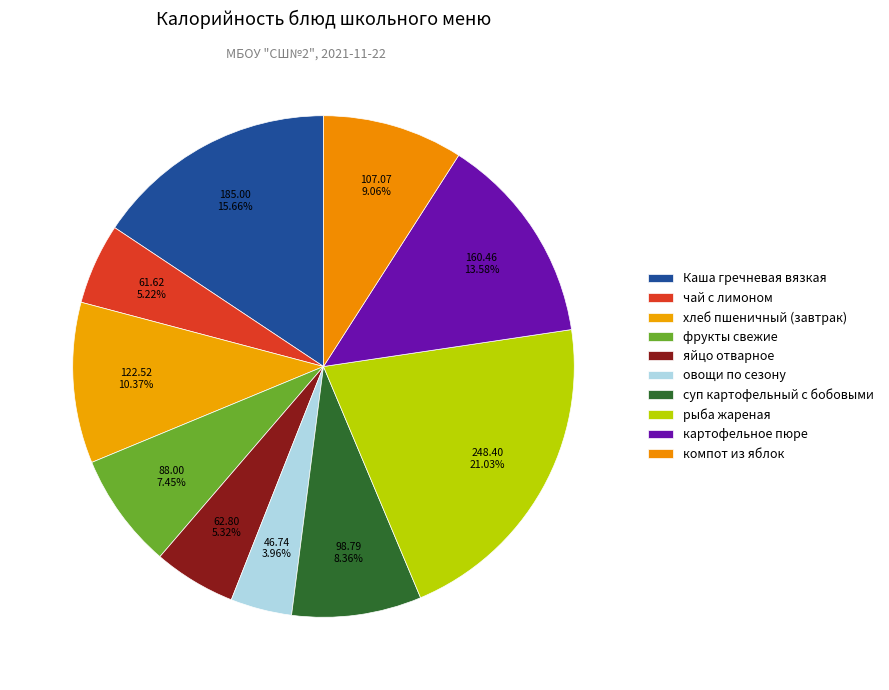

Which has a higher value, суп картофельный с бобовыми or картофельное пюре?

картофельное пюре